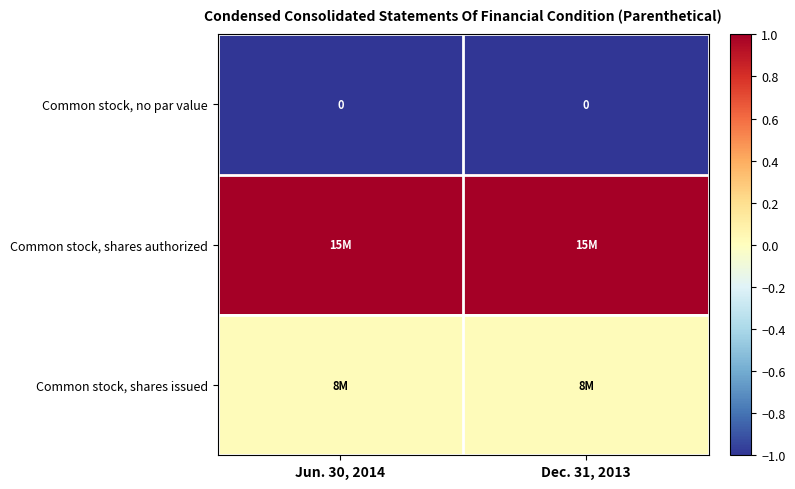

Count the Common stock, shares issued values in the range 0 to 1.

2